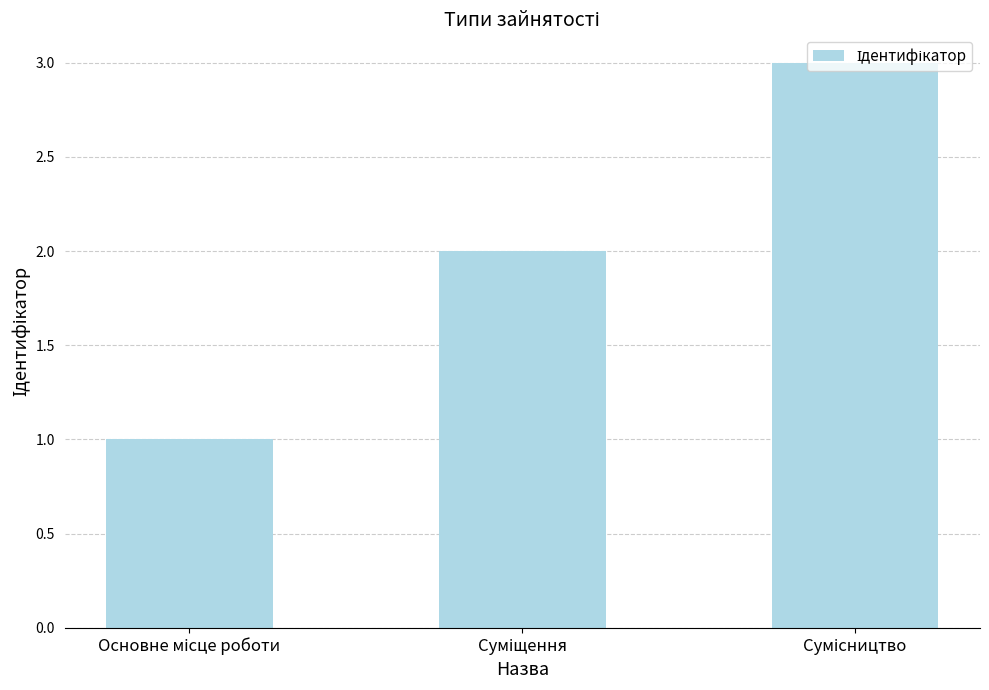

What is the maximum value shown in the chart?

3